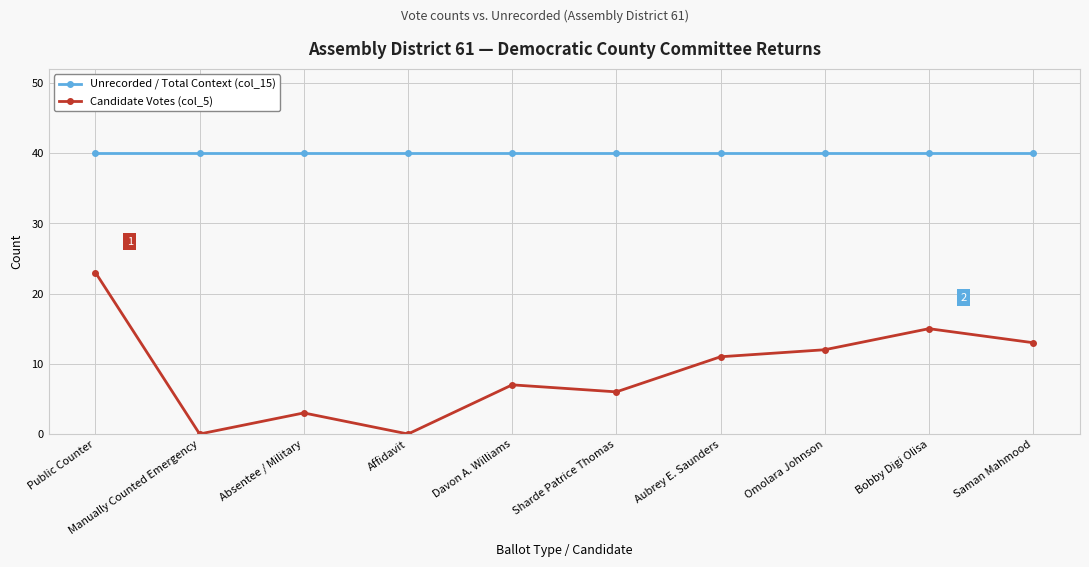

What is the label of the 3rd point from the left?

Absentee / Military